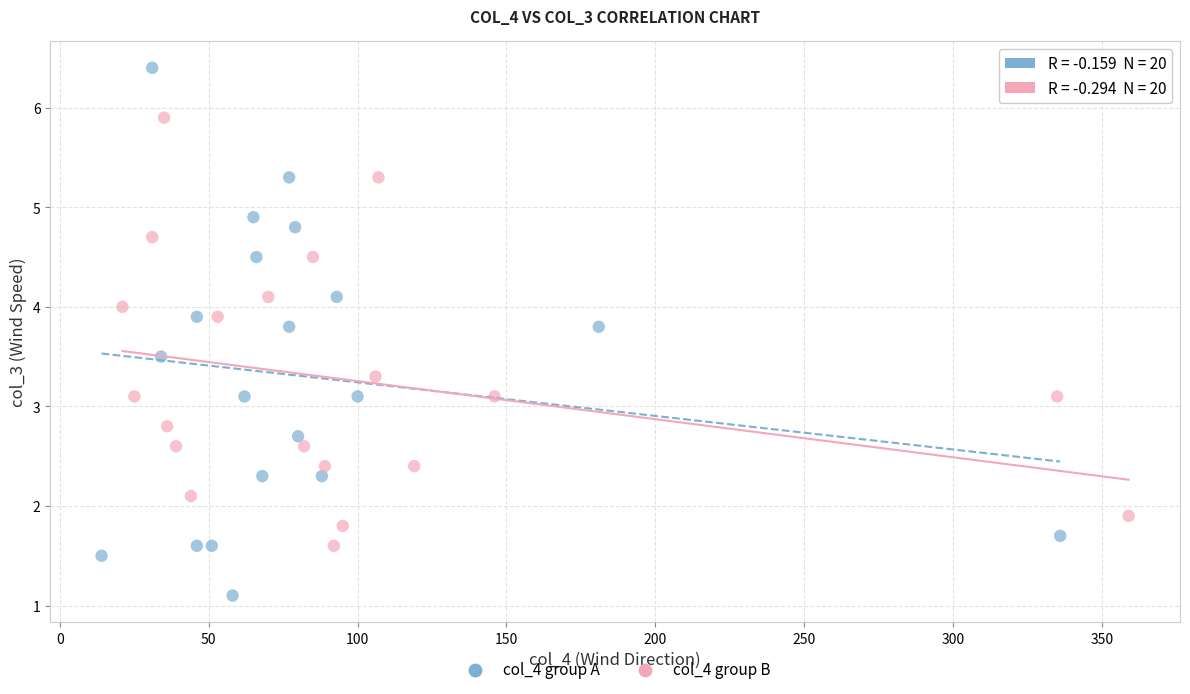

Which series has the largest Y range (max minus min)?

col_4 group A